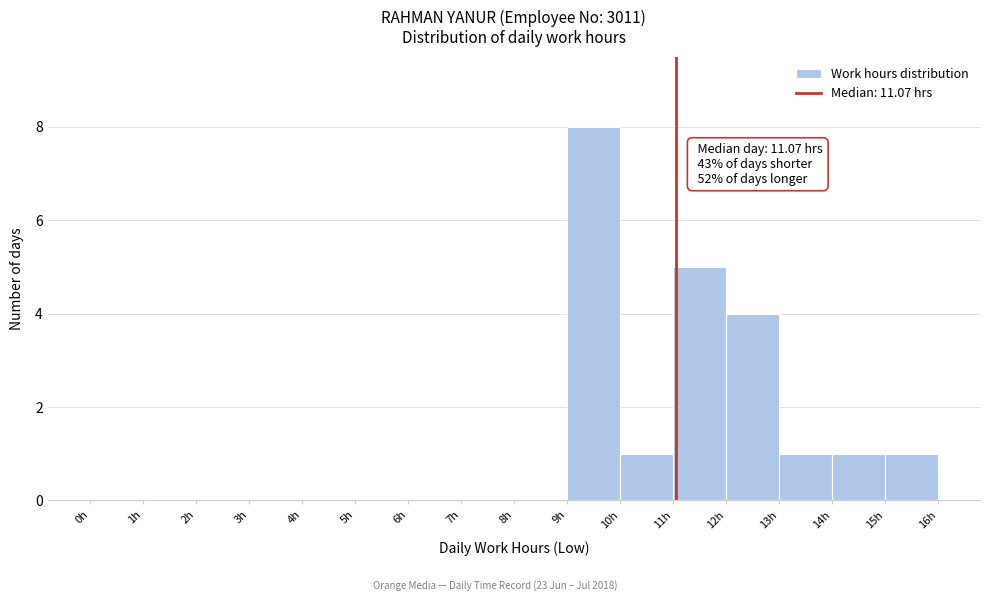

Over which range of the x-axis is the bar tallest?

9 to 10